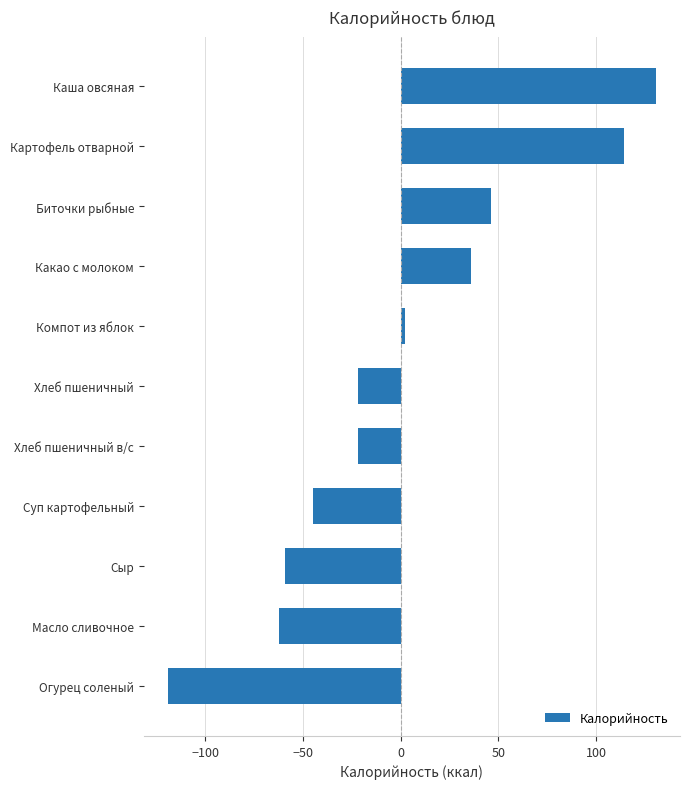

What is the minimum value shown in the chart?

-118.8